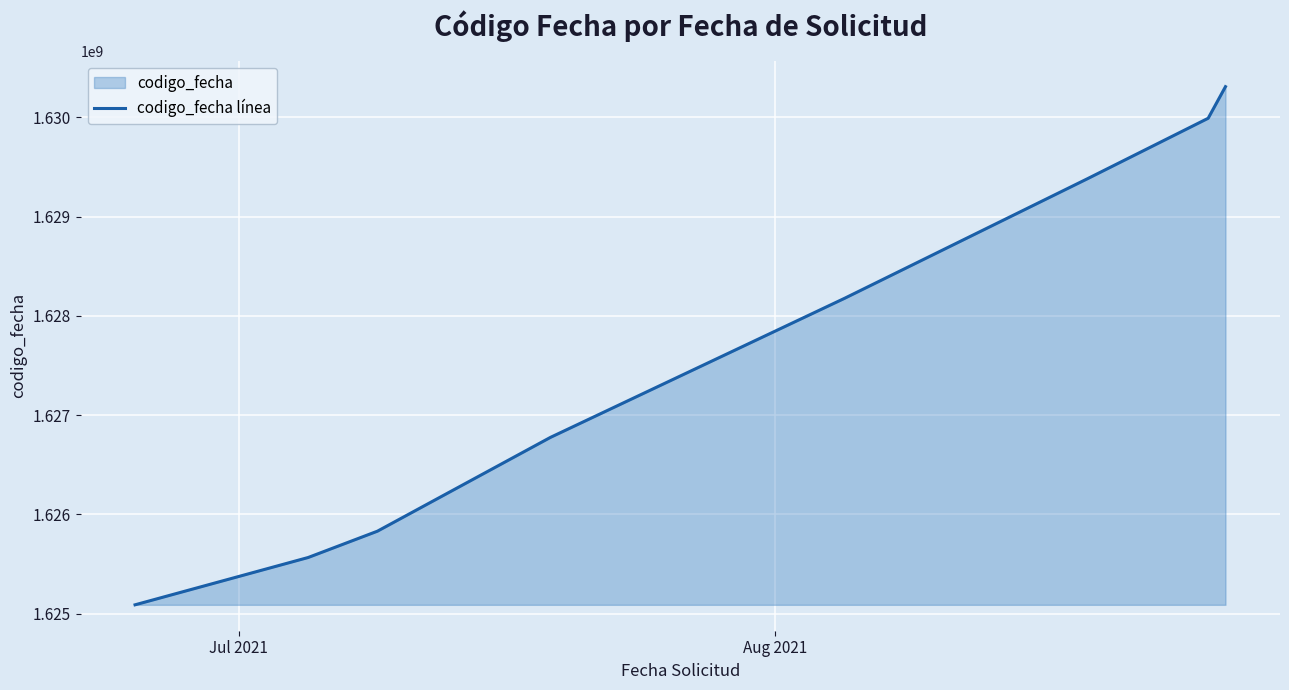

Does the chart display data point markers on the line(s)?

No